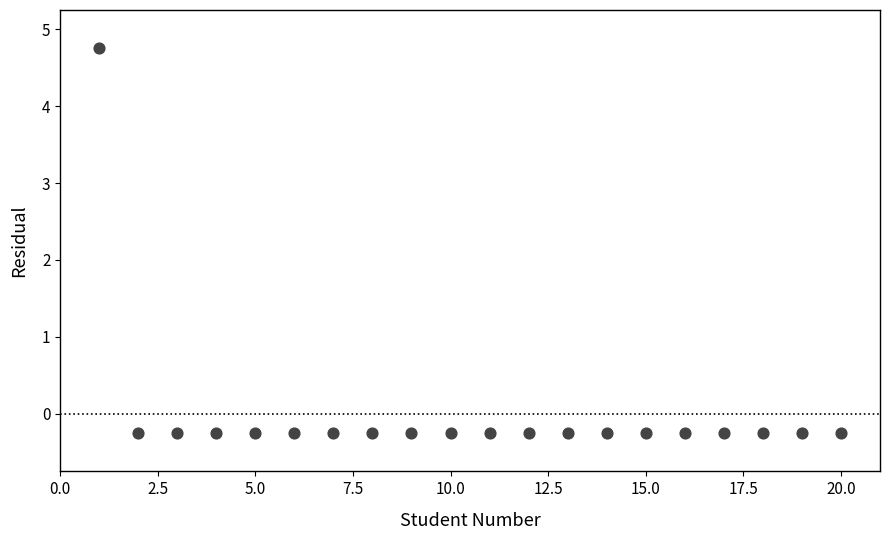

What is the range of X values (max minus min)?

19.0